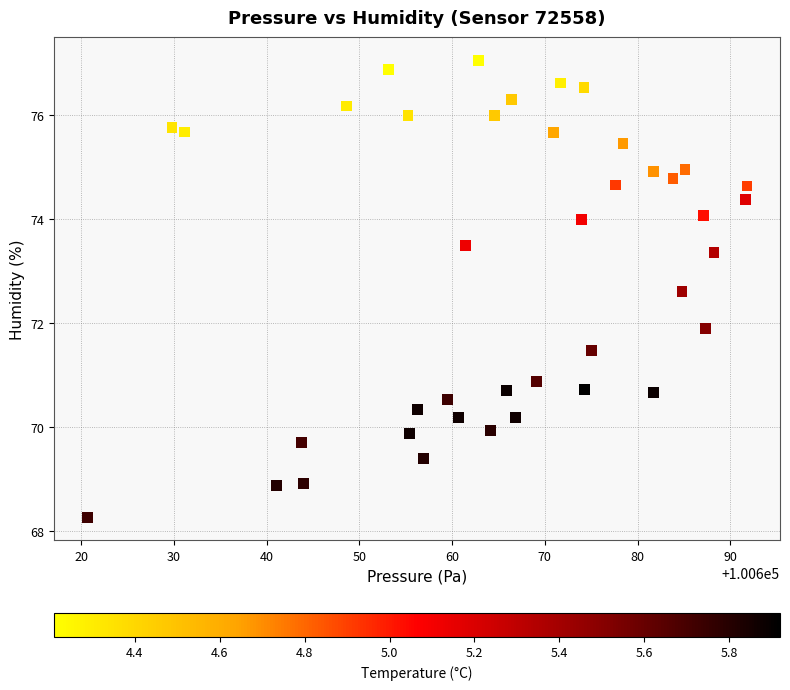

What Y value in the scatter plot is closest to 72?

71.9